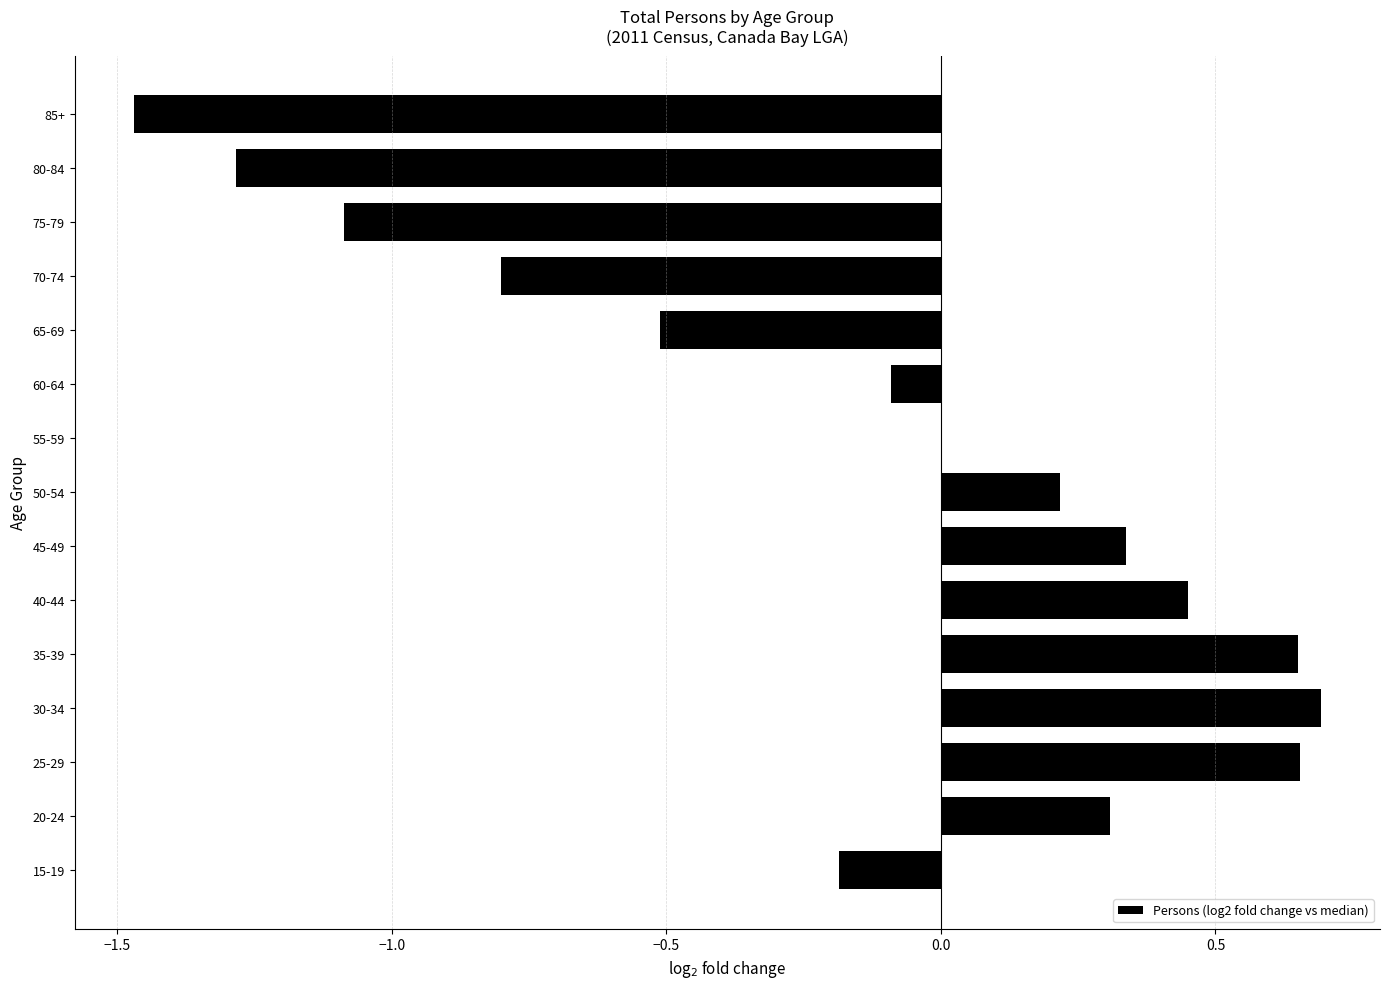

What is the sum of all values?

-2.1